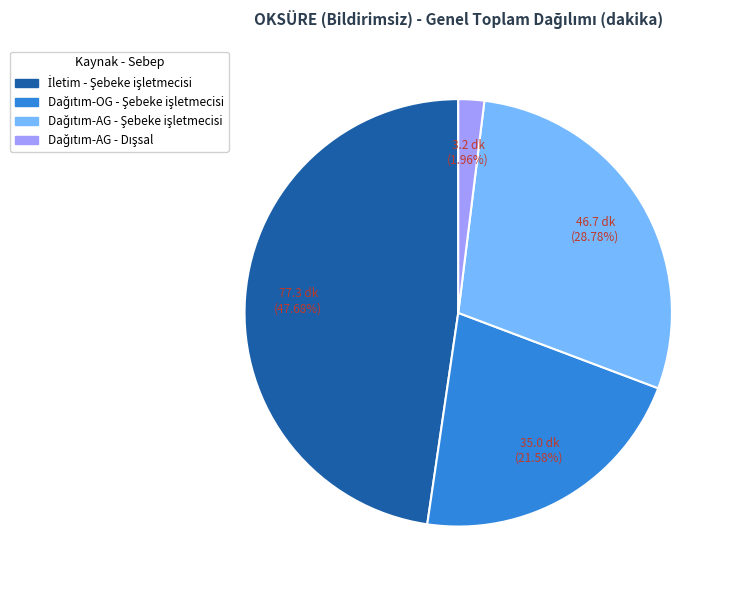

Is there a majority slice in this chart?

No